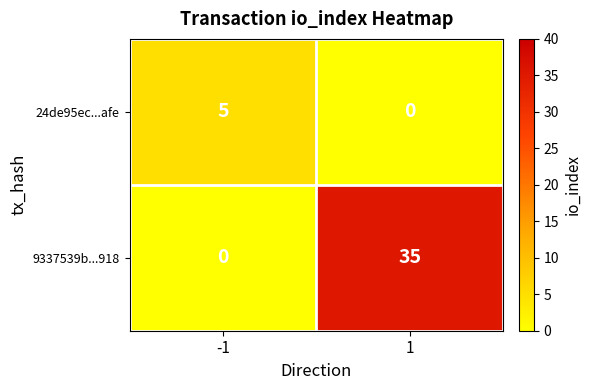

Which series has the largest total across all categories?

9337539b...918